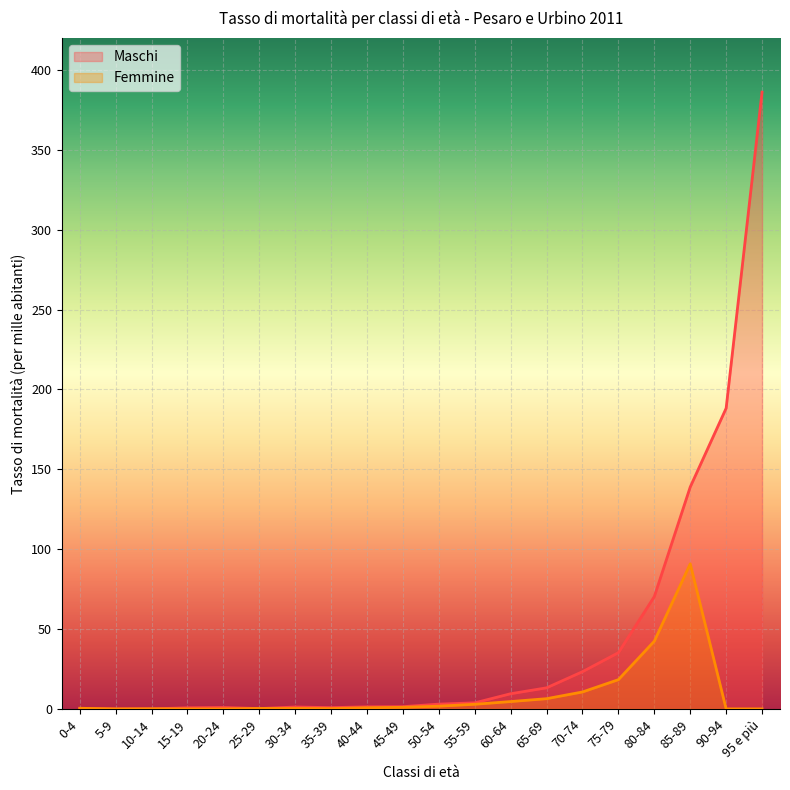

At which category does the chart reach its minimum across all series?

5-9